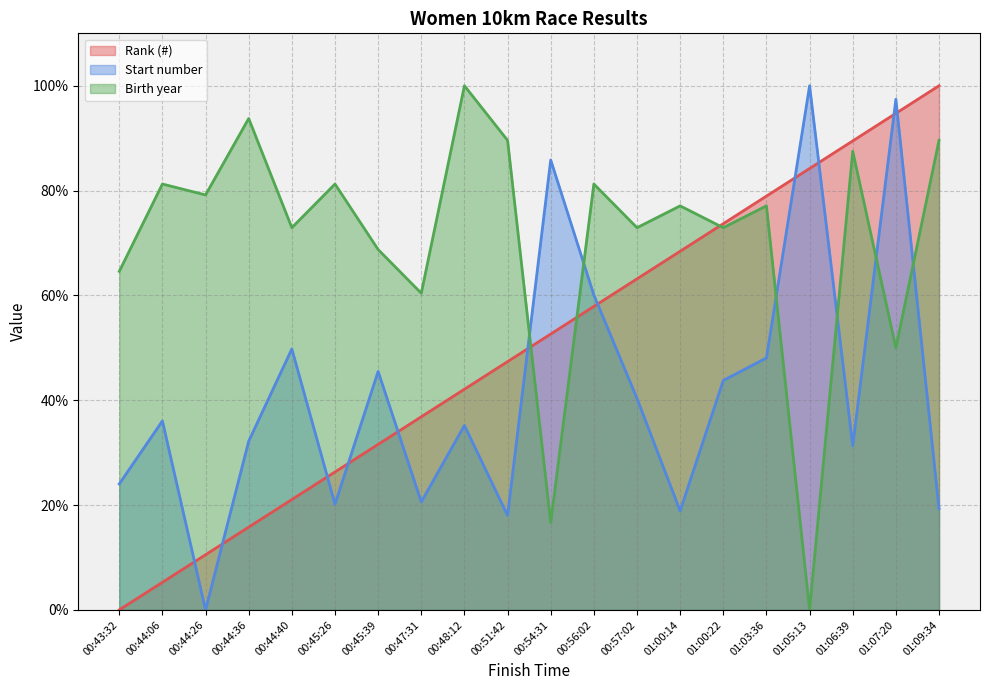

True or false: Birth year and Rank (#) intersect in this chart.

True